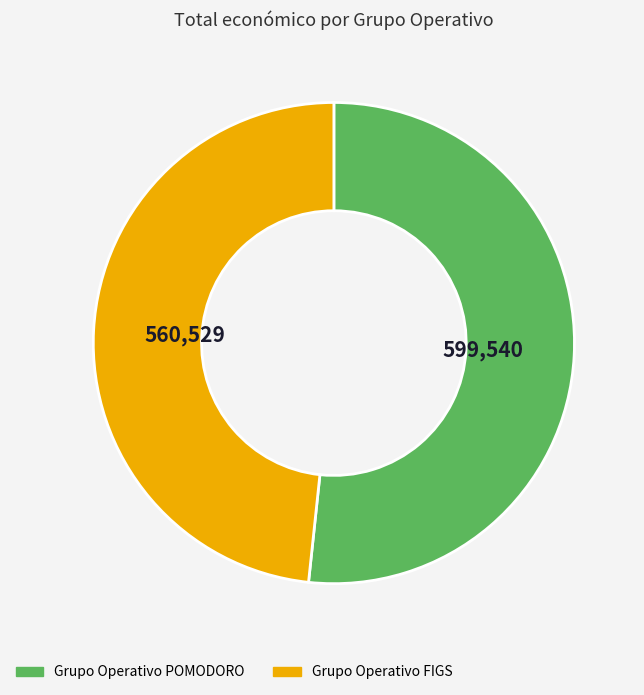

How many segments does this pie chart have?

2